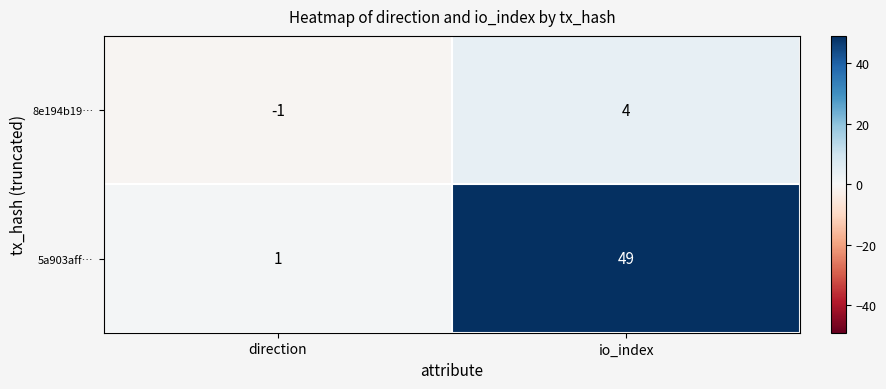

Which series has the largest total across all categories?

5a903aff…